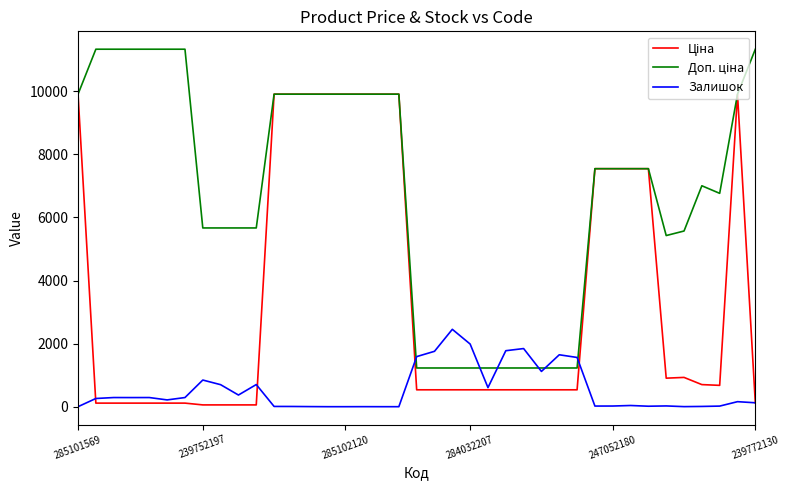

What is the maximum value shown in the chart?

11334.0